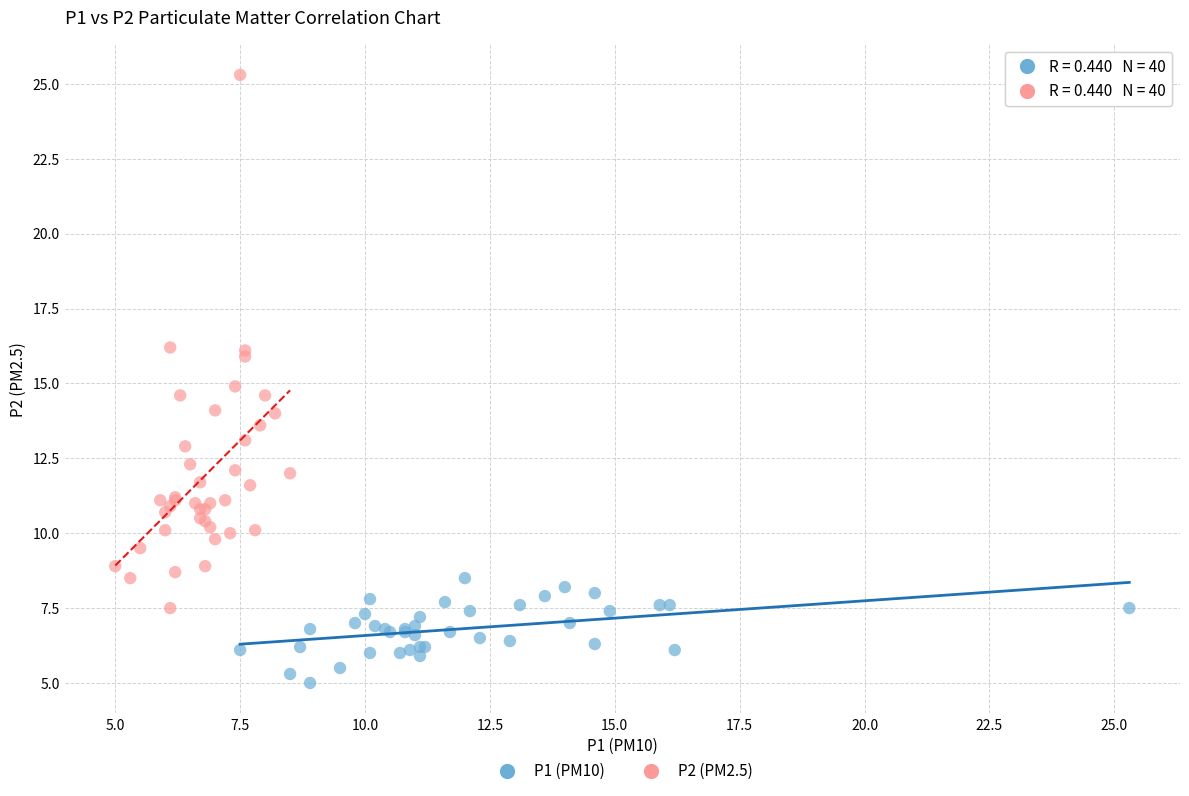

Which series reaches the maximum Y coordinate?

P2 (PM2.5)